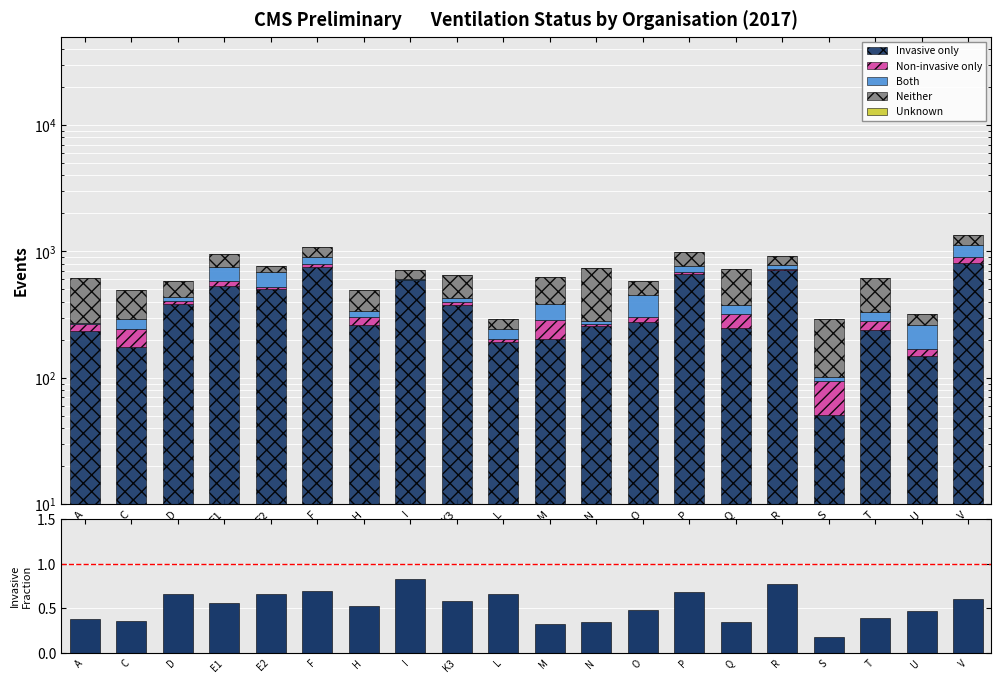

Reading right to left, list all the values displayed in this chart.

Invasive only: 816.0	150.0	241.0	51.0	712.0	249.0	667.0	279.0	255.0	202.0	193.0	374.0	591.0	260.0	758.0	504.0	535.0	383.0	176.0	236.0
Non-invasive only: 86.0	19.0	42.0	44.0	8.0	69.0	26.0	25.0	10.0	85.0	9.0	24.0	3.0	41.0	34.0	22.0	45.0	26.0	68.0	32.0
Both: 213.0	94.0	51.0	6.0	59.0	59.0	76.0	146.0	18.0	95.0	41.0	34.0	12.0	37.0	111.0	159.0	178.0	25.0	46.0	6.0
Neither: 238.0	56.0	277.0	193.0	137.0	355.0	216.0	133.0	450.0	243.0	51.0	214.0	105.0	159.0	182.0	79.0	193.0	145.0	203.0	341.0
Unknown: 0.1	0.1	0.1	0.1	0.1	0.1	0.1	0.1	0.1	0.1	0.1	0.1	0.1	0.1	0.1	0.1	0.1	0.1	0.1	0.1
ratio: 0.6	0.5	0.4	0.2	0.8	0.3	0.7	0.5	0.3	0.3	0.7	0.6	0.8	0.5	0.7	0.7	0.6	0.7	0.4	0.4